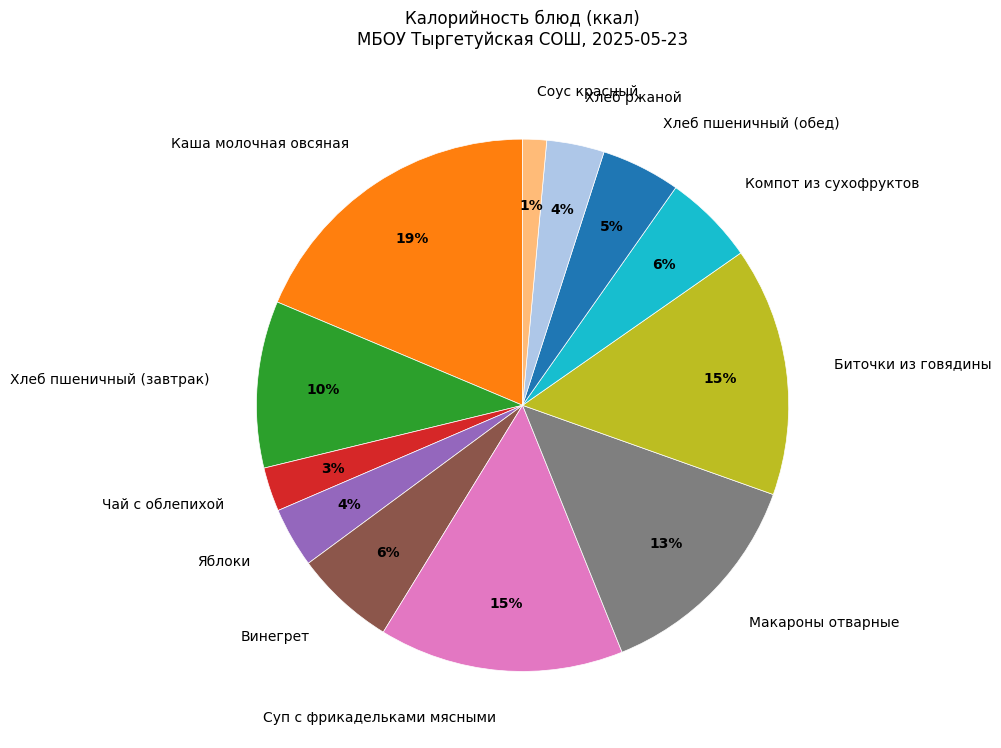

What is the ratio of the value at Хлеб ржаной to the value at Макароны отварные?

0.3